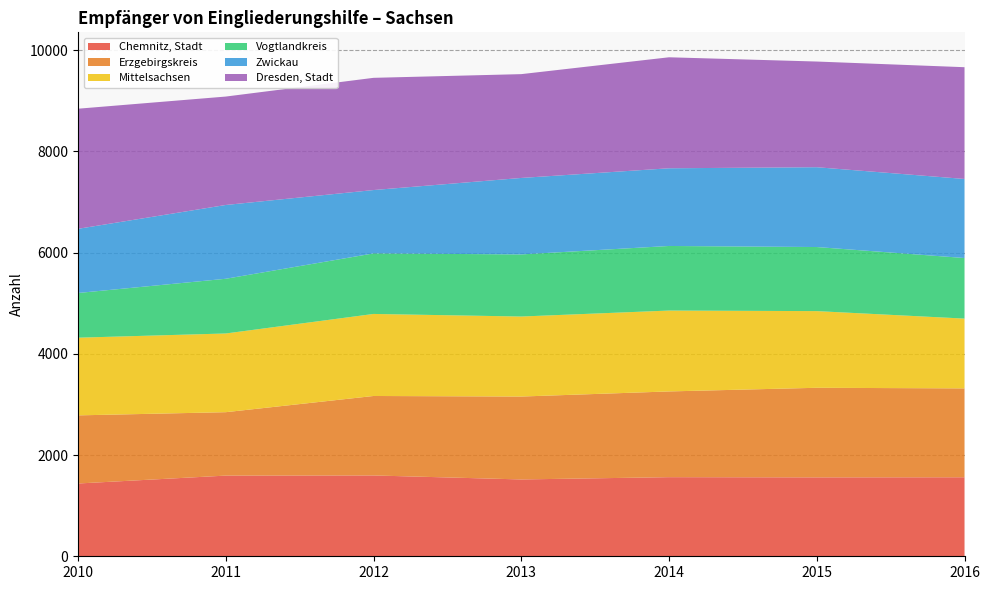

Reading left to right, what are all the values shown in this chart?

Chemnitz, Stadt: 2010=1438	2011=1594	2012=1597	2013=1518	2014=1563	2015=1559	2016=1561
Erzgebirgskreis: 2010=1346	2011=1253	2012=1570	2013=1638	2014=1694	2015=1770	2016=1756
Mittelsachsen: 2010=1535	2011=1555	2012=1621	2013=1581	2014=1598	2015=1515	2016=1379
Vogtlandkreis: 2010=883	2011=1081	2012=1196	2013=1227	2014=1276	2015=1266	2016=1197
Zwickau: 2010=1268	2011=1458	2012=1252	2013=1511	2014=1535	2015=1577	2016=1562
Dresden, Stadt: 2010=2373	2011=2142	2012=2217	2013=2051	2014=2193	2015=2088	2016=2208